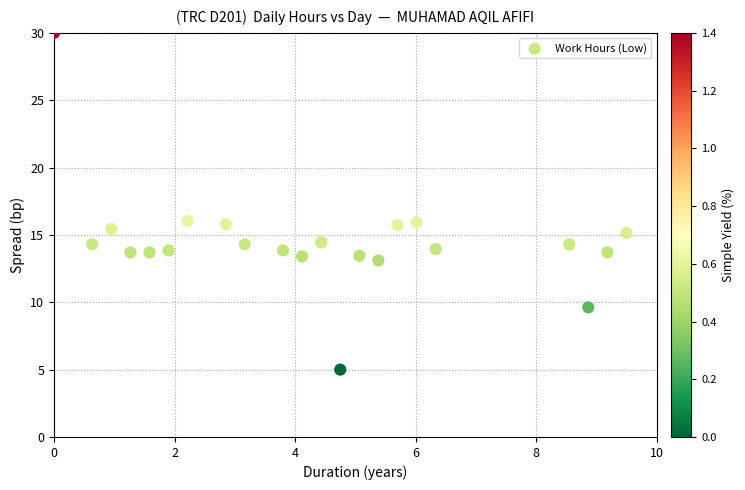

What is the range of Y values (max minus min)?

25.0